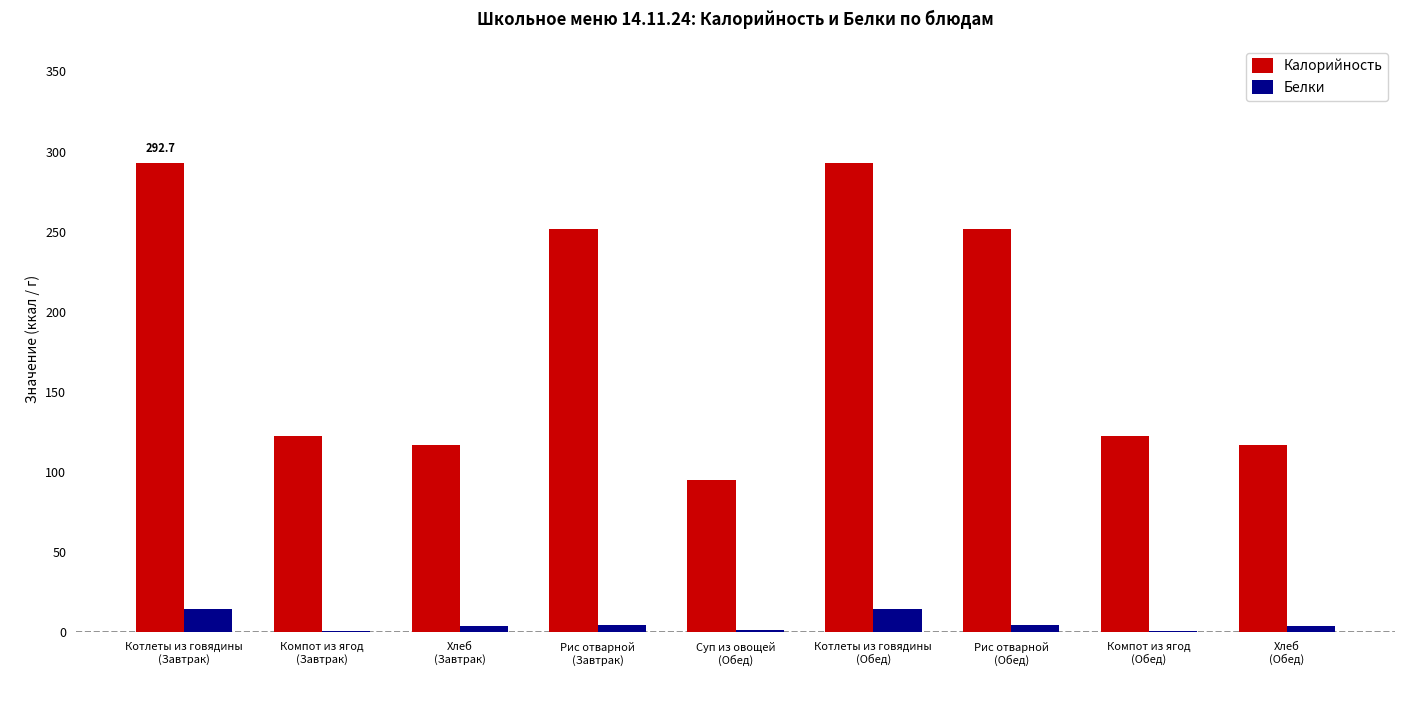

What is the sum of all Калорийность values?

1662.9